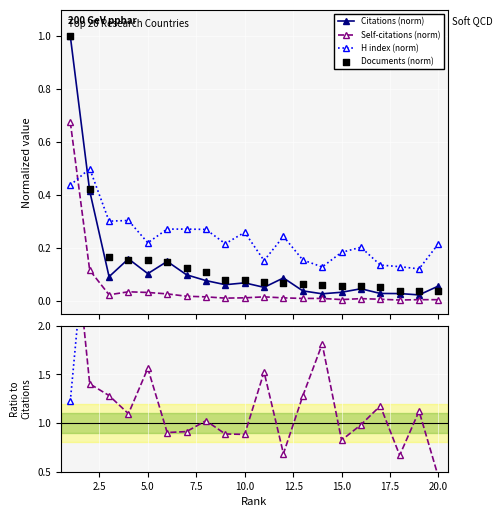

True or false: Citations (norm) has more than 1 points higher than both neighbors.

True